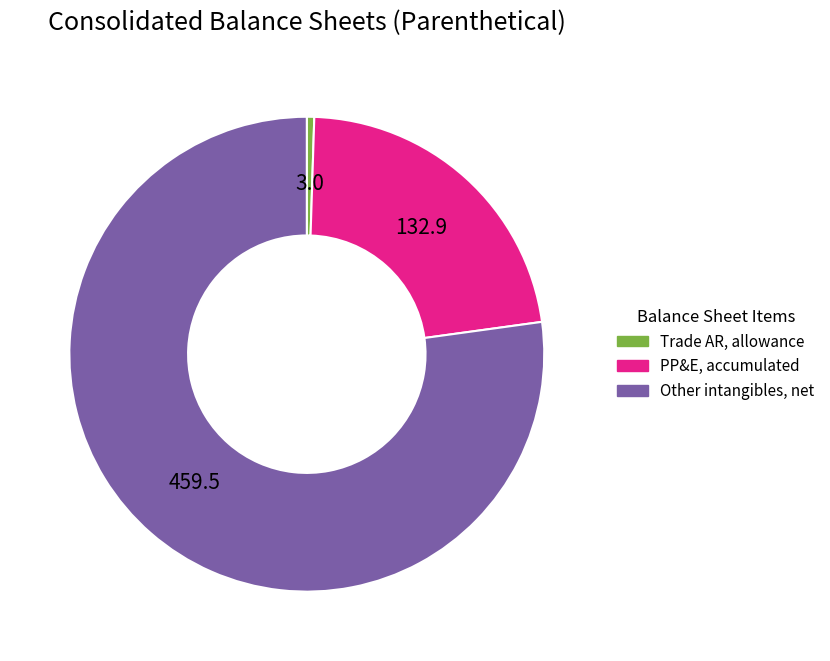

Is there a majority slice in this chart?

Yes